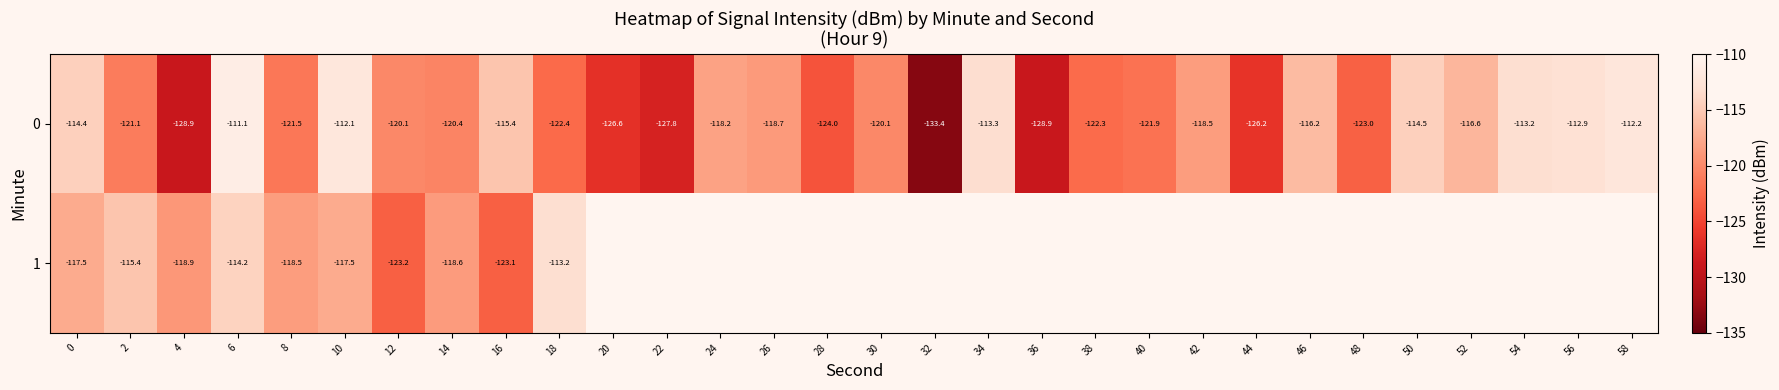

What is the smallest value displayed?

-133.4